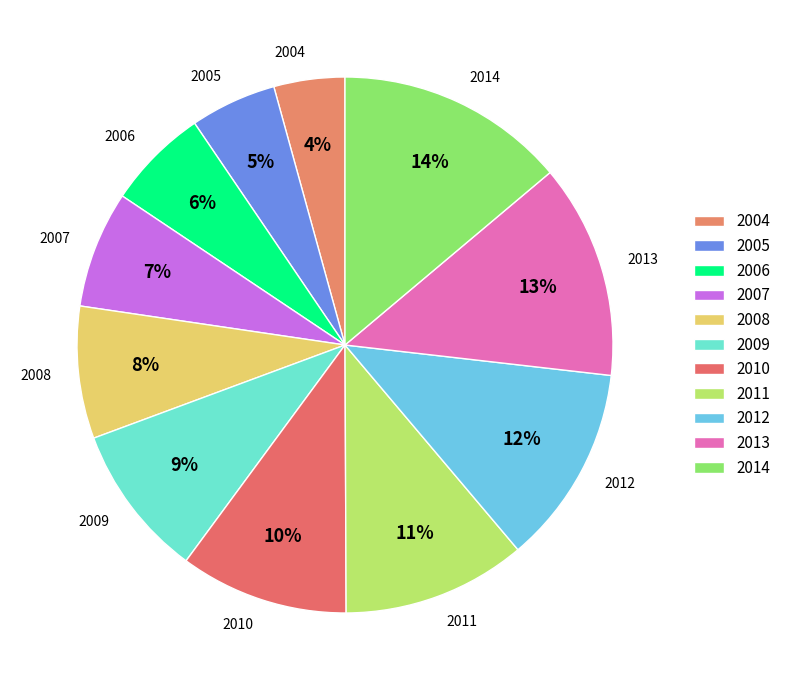

How many segments does this pie chart have?

11